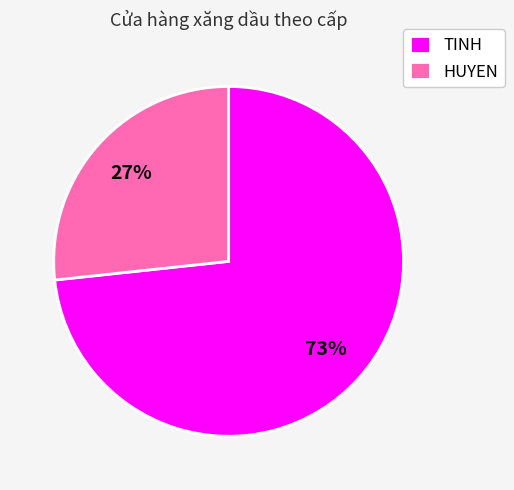

Is the sum of HUYEN and TINH greater than half?

Yes